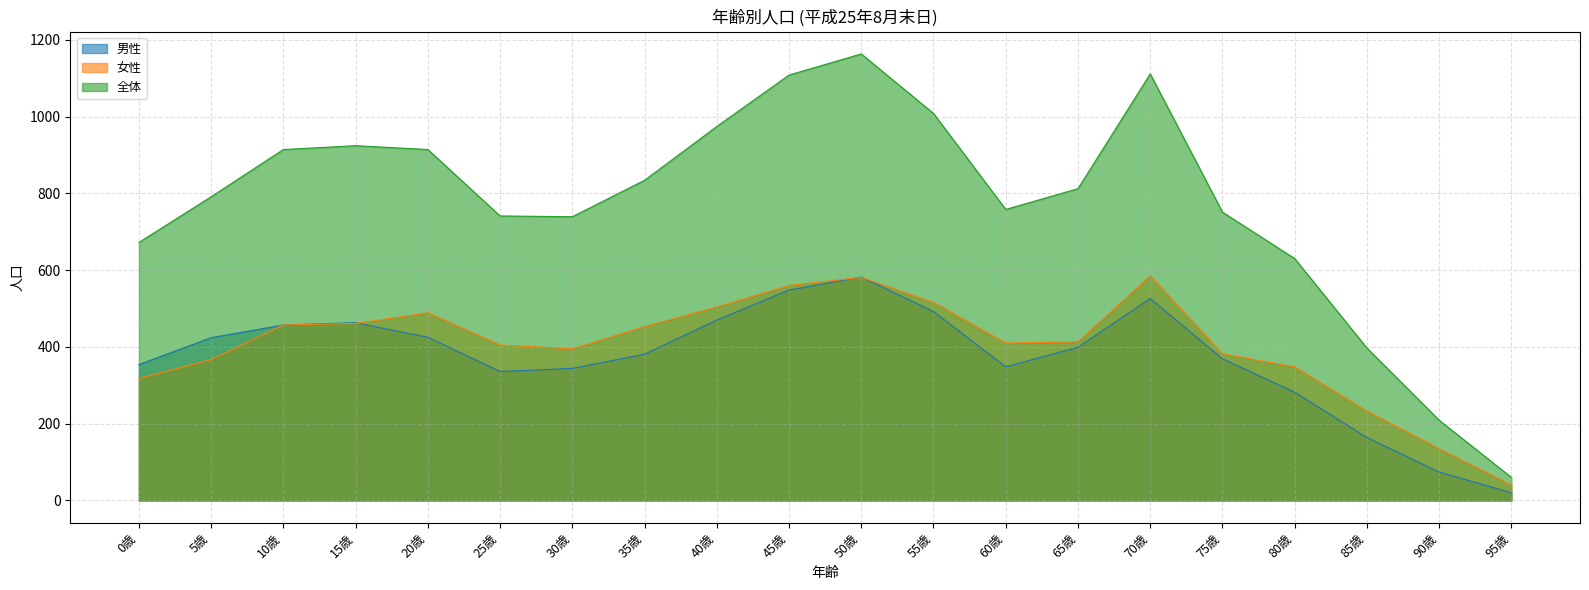

What is the difference between the maximum and second lowest values in the 男性 series?

508